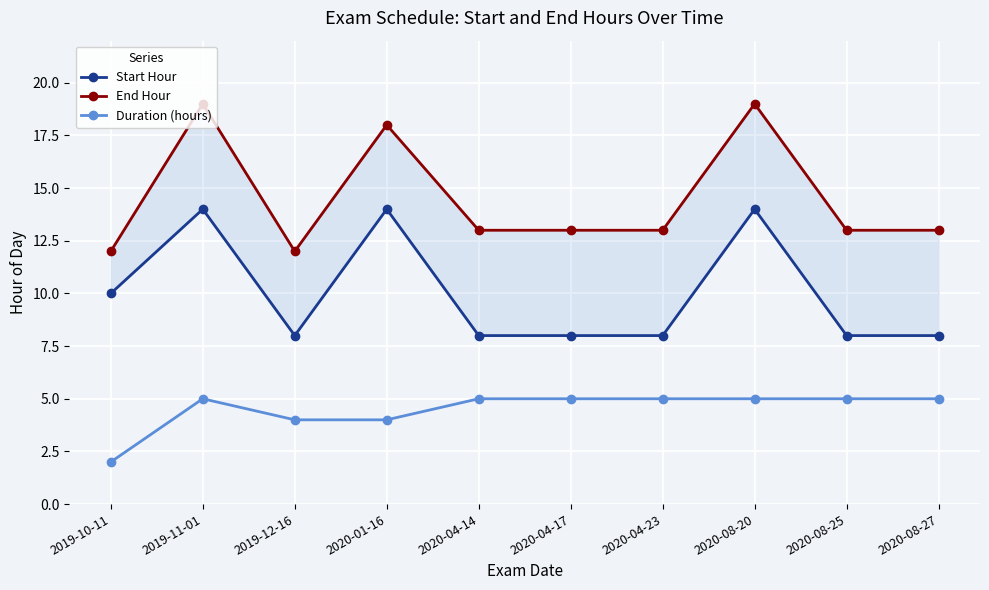

What position from the right is 2019-11-01?

9